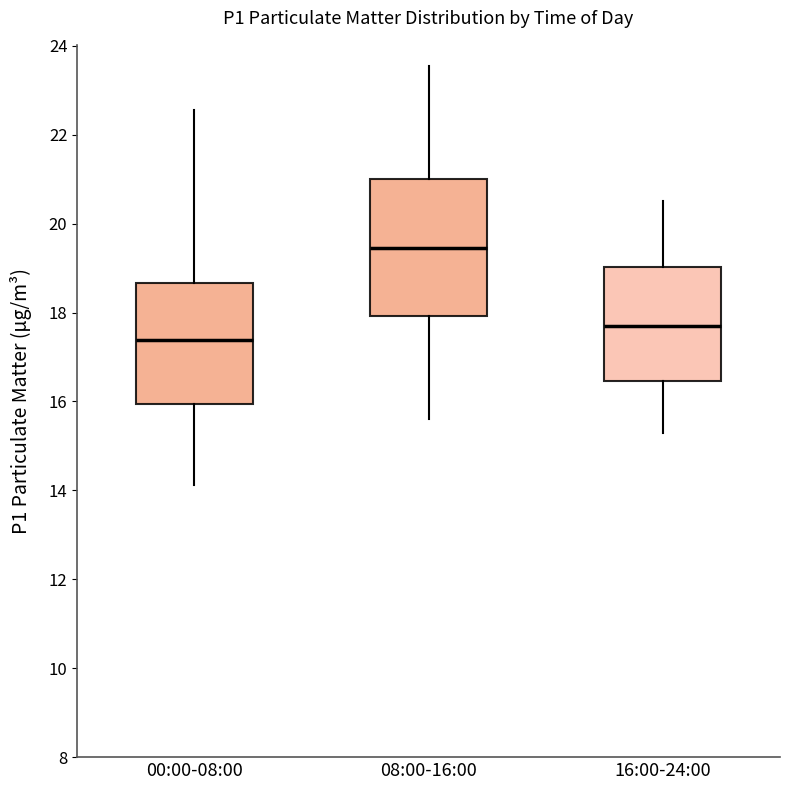

Which box's median line is the highest?

08:00-16:00